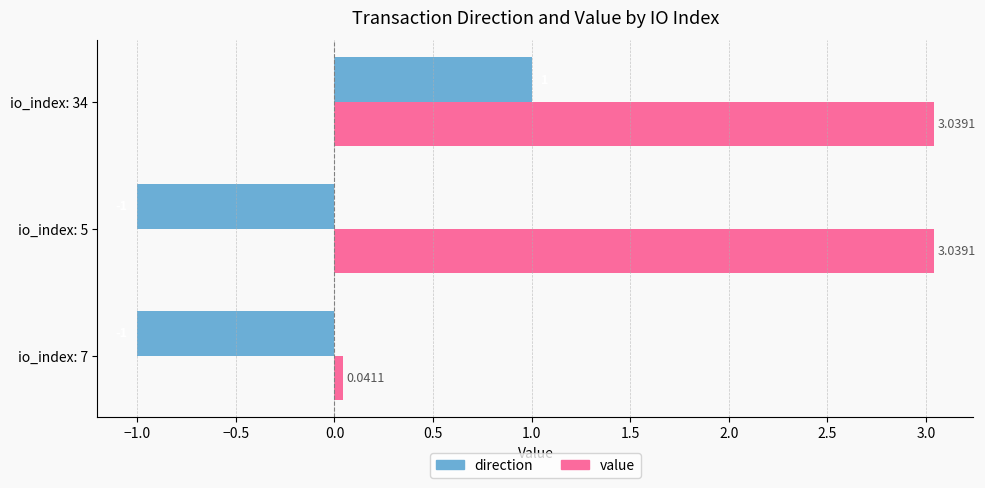

What are all the series names shown in the legend?

direction, value